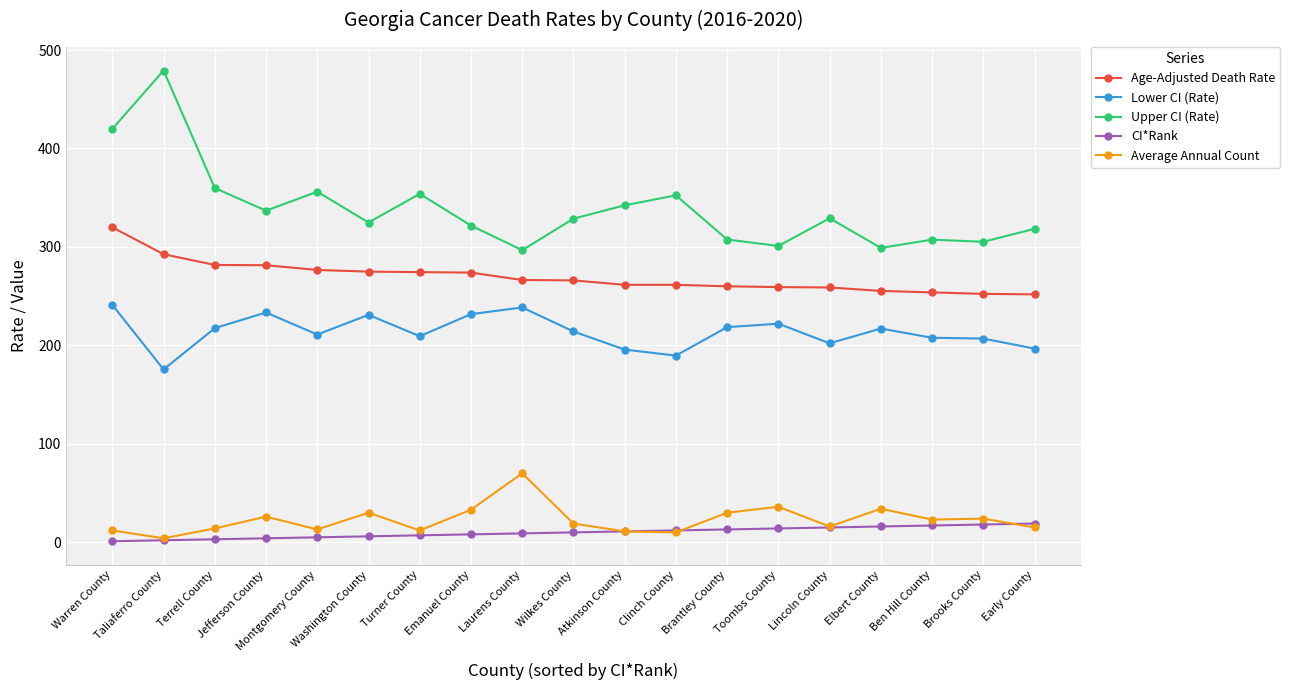

List the series in order of their peak value, highest first.

Upper CI (Rate), Age-Adjusted Death Rate, Lower CI (Rate), Average Annual Count, CI*Rank